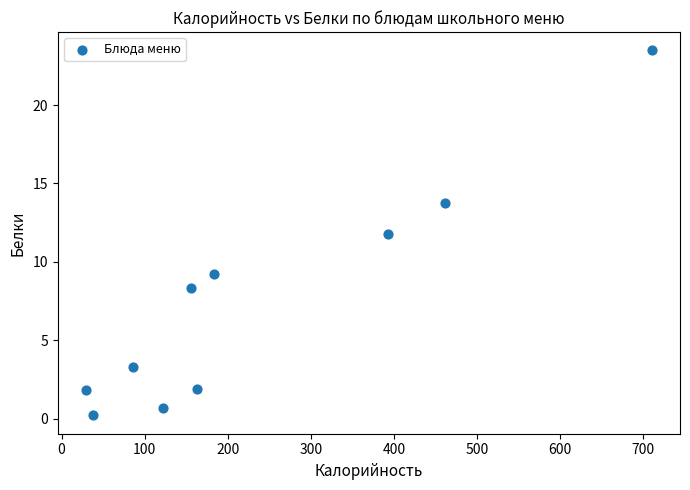

What Y value in the scatter plot is closest to 11?

11.8